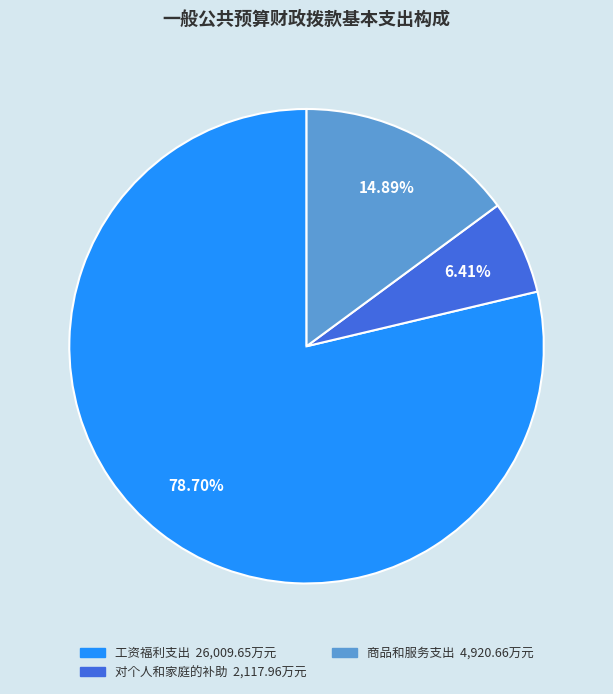

Is there a majority slice in this chart?

Yes